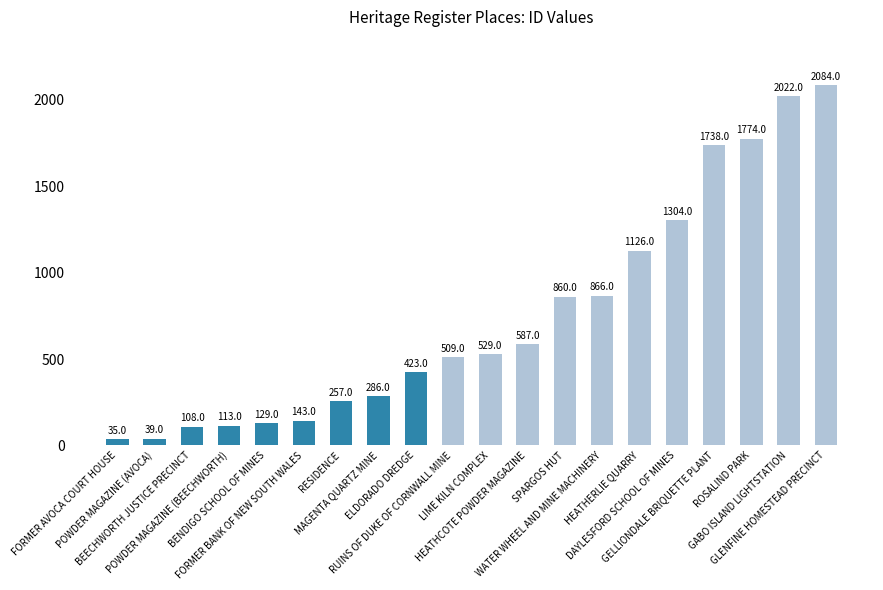

Reading right to left, what are all the values shown in this chart?

GLENFINE HOMESTEAD PRECINCT=2084	GABO ISLAND LIGHTSTATION=2022	ROSALIND PARK=1774	GELLIONDALE BRIQUETTE PLANT=1738	DAYLESFORD SCHOOL OF MINES=1304	HEATHERLIE QUARRY=1126	WATER WHEEL AND MINE MACHINERY=866	SPARGOS HUT=860	HEATHCOTE POWDER MAGAZINE=587	LIME KILN COMPLEX=529	RUINS OF DUKE OF CORNWALL MINE=509	ELDORADO DREDGE=423	MAGENTA QUARTZ MINE=286	RESIDENCE=257	FORMER BANK OF NEW SOUTH WALES=143	BENDIGO SCHOOL OF MINES=129	POWDER MAGAZINE (BEECHWORTH)=113	BEECHWORTH JUSTICE PRECINCT=108	POWDER MAGAZINE (AVOCA)=39	FORMER AVOCA COURT HOUSE=35